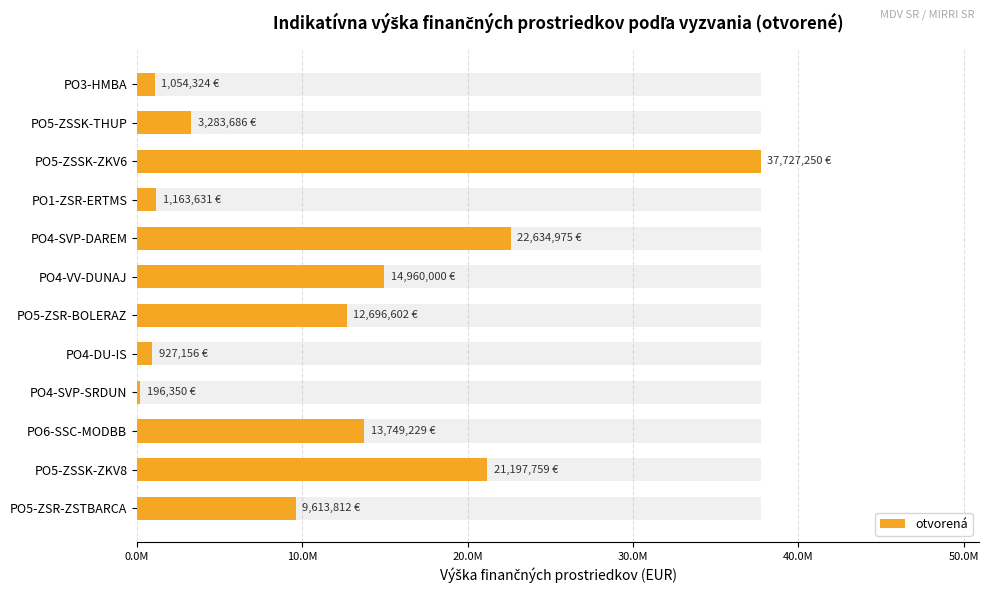

True or false: the data shows 12318773.4 at PO4-SVP-DAREM.

False